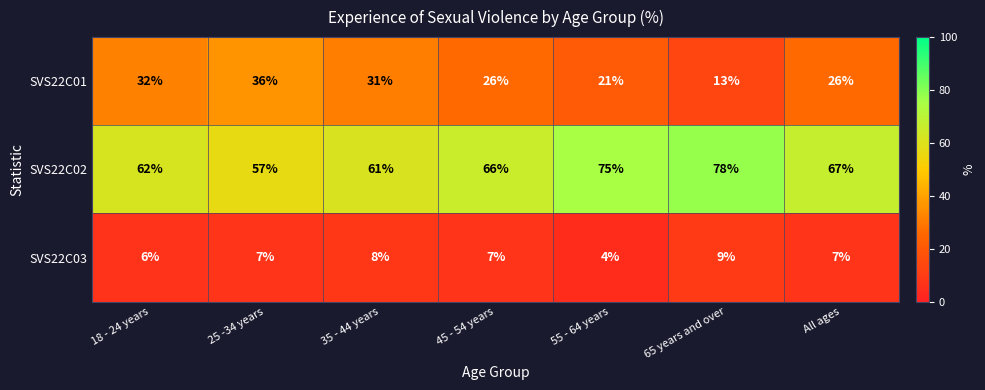

What is the difference between the maximum and minimum values in the SVS22C03 series?

5